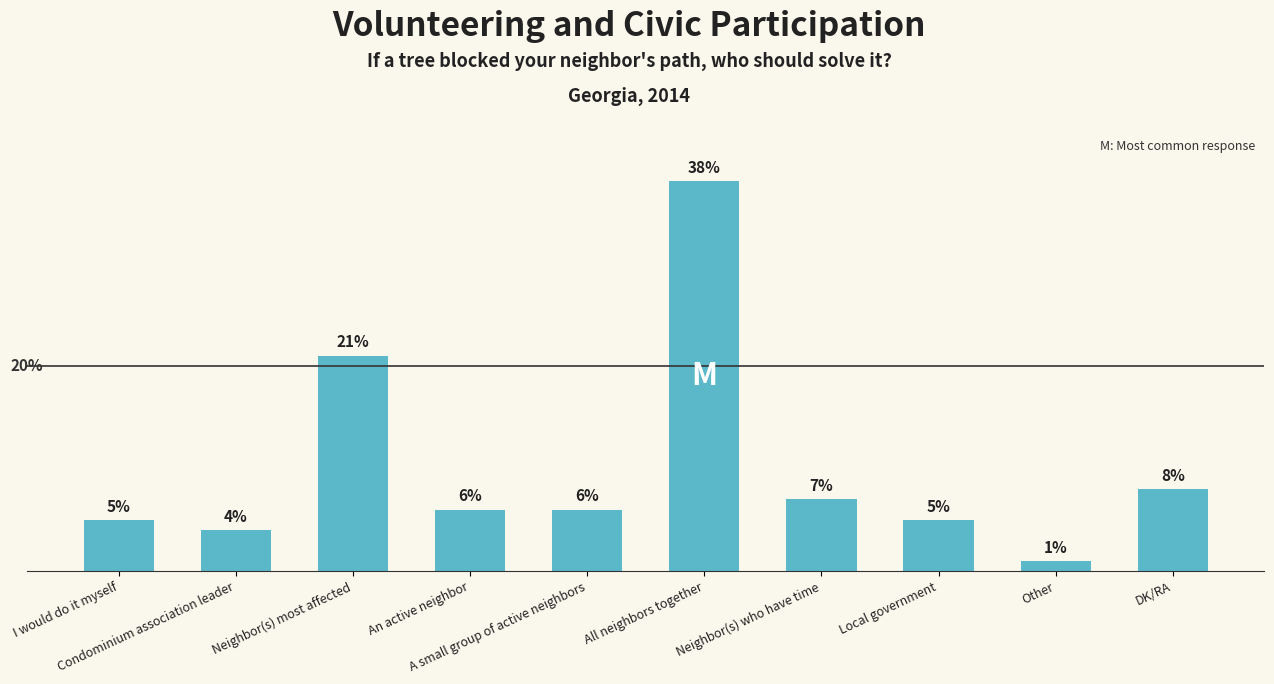

List the labels in order of value, largest first.

All neighbors together, Neighbor(s) most affected, DK/RA, Neighbor(s) who have time, An active neighbor, A small group of active neighbors, I would do it myself, Local government, Condominium association leader, Other